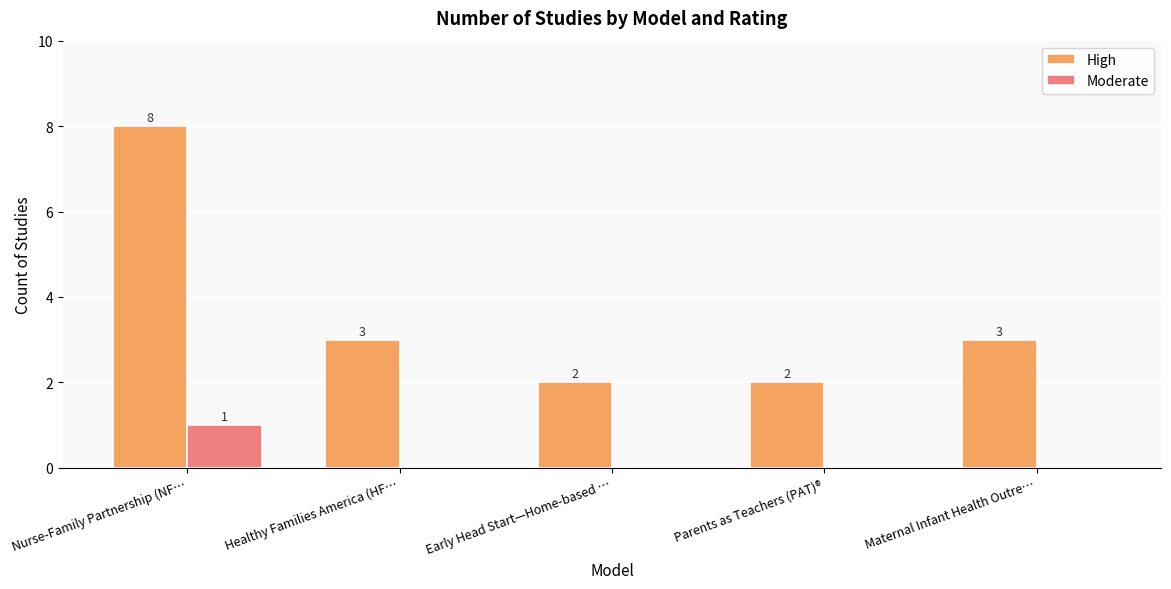

Which series changed the most between Early Head Start—Home-based … and Maternal Infant Health Outre…?

High